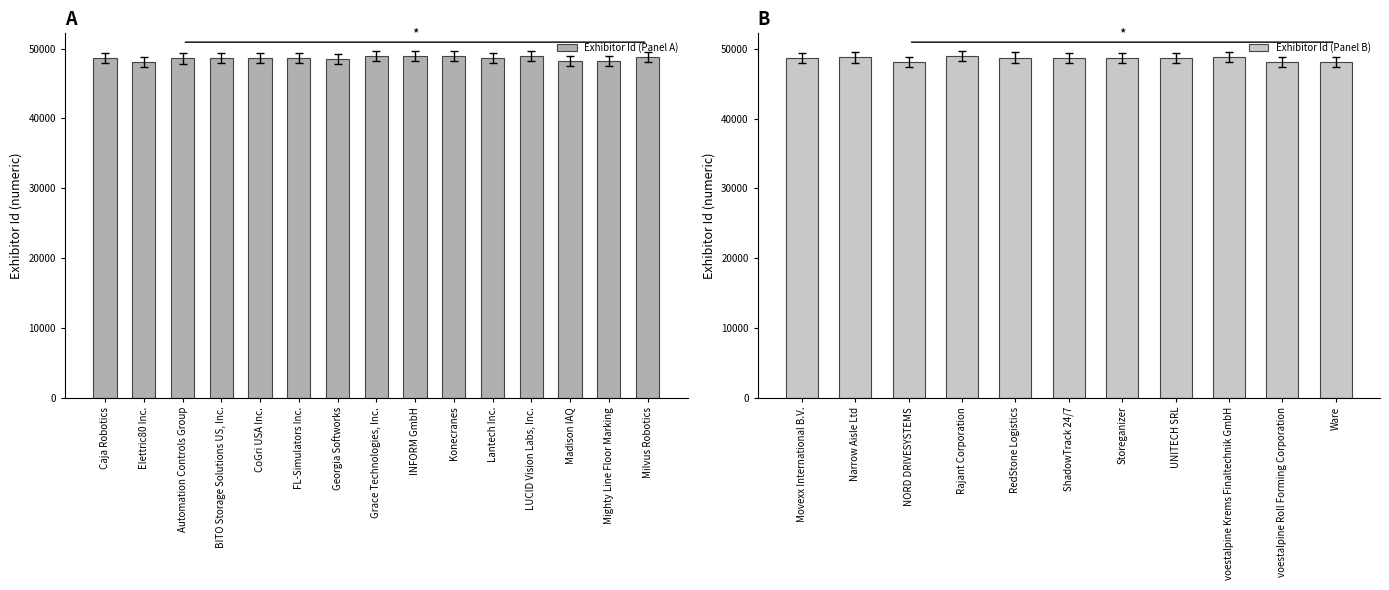

Approximately how many times larger is the value at Grace Technologies, Inc. compared to INFORM GmbH?

1.0